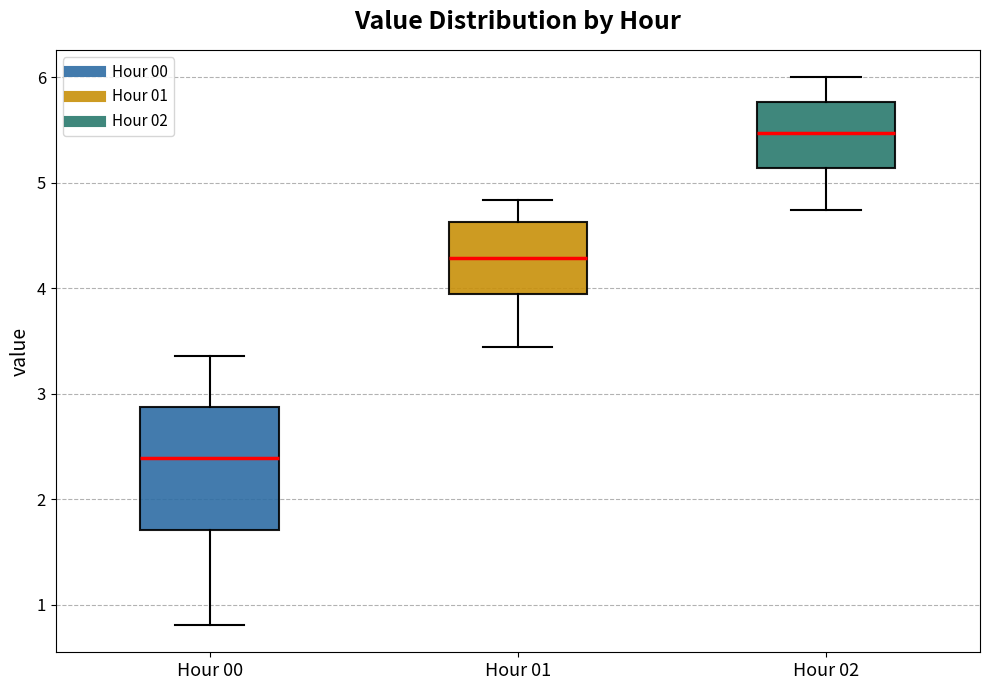

Which box's median line is the lowest?

Hour 00